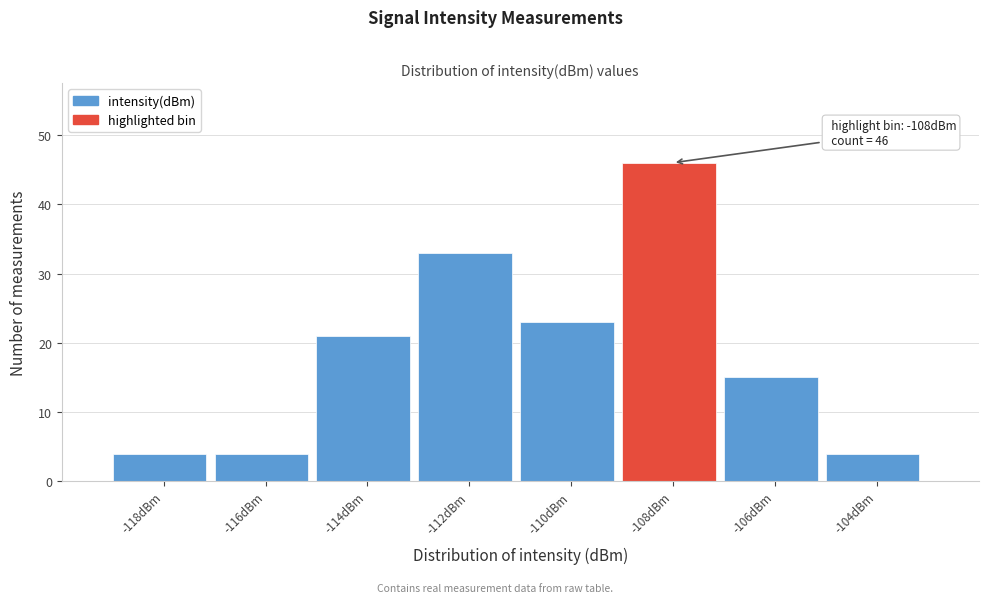

Reading left to right, list all the values displayed in this chart.

-118dBm=4	-116dBm=4	-114dBm=21	-112dBm=33	-110dBm=23	-108dBm=46	-106dBm=15	-104dBm=4